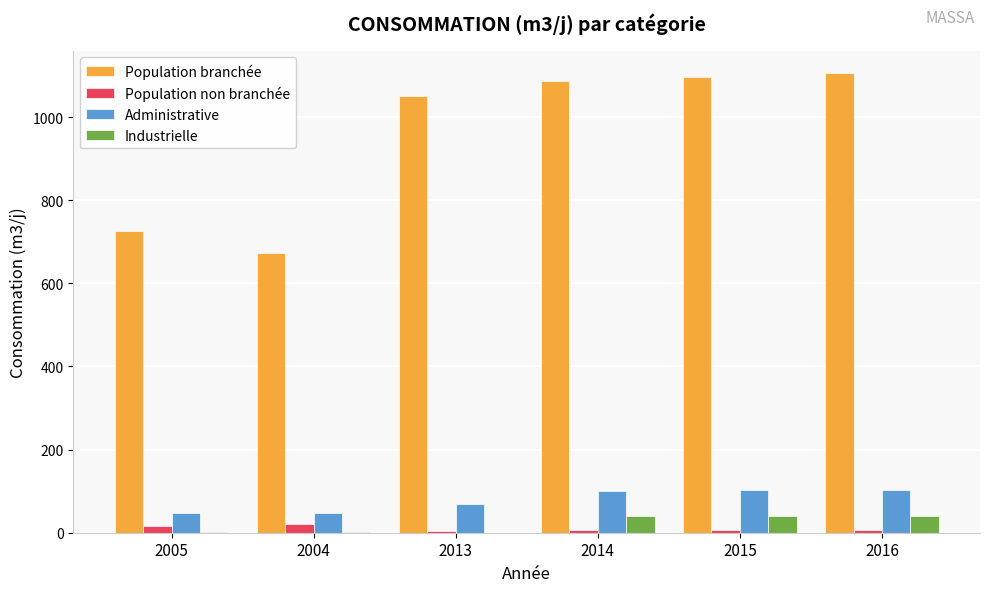

What is the sum of all Administrative values?

469.0